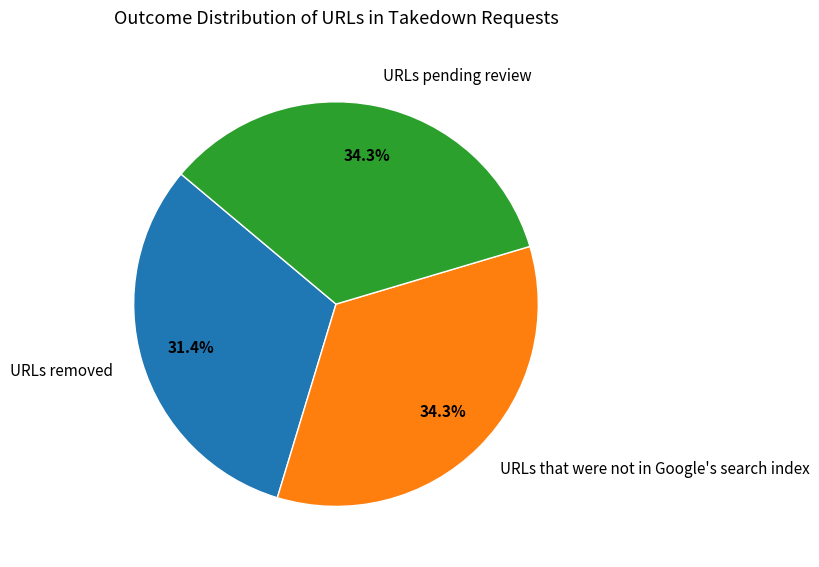

What is the smallest slice in the pie chart?

URLs removed